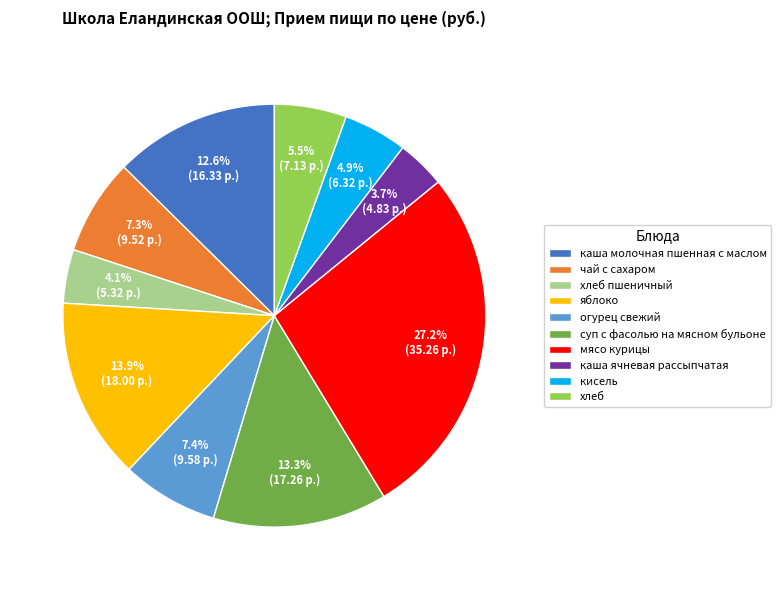

Which has a higher value, хлеб or яблоко?

яблоко